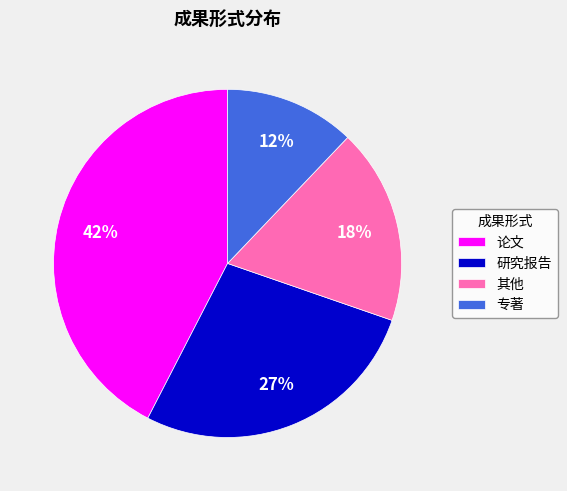

Which has a higher value, 论文 or 其他?

论文